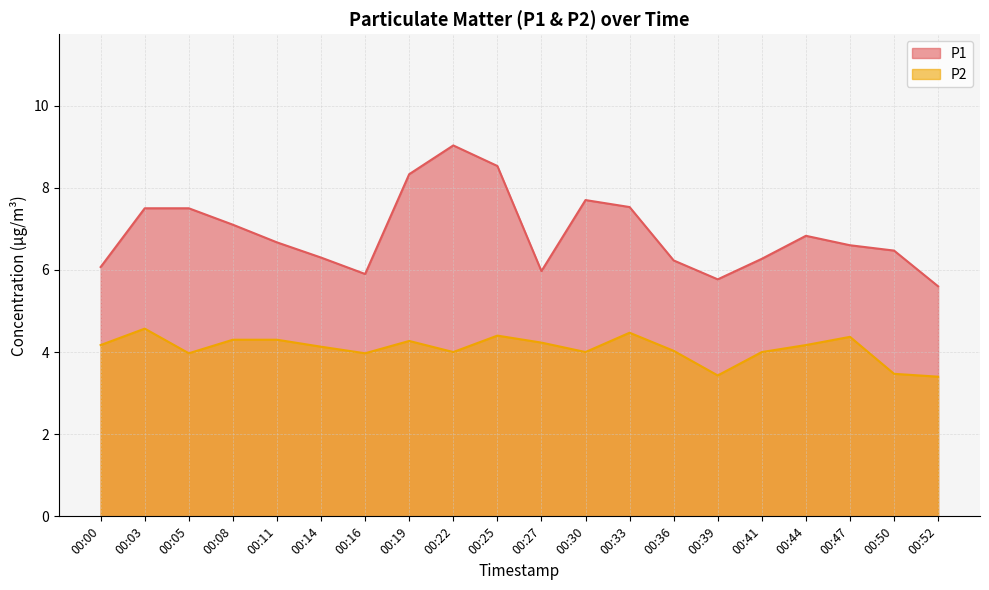

List the labels in order of P1 value, smallest first.

00:52, 00:39, 00:16, 00:27, 00:00, 00:36, 00:41, 00:14, 00:50, 00:47, 00:11, 00:44, 00:08, 00:03, 00:05, 00:33, 00:30, 00:19, 00:25, 00:22